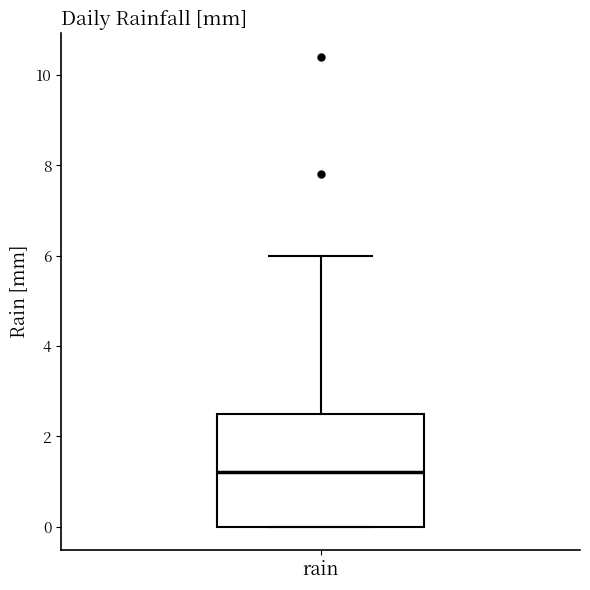

Read this box plot against the y-axis: the position of the median line, the range covered by the box, and the ends of both whiskers. The values are not printed on the chart, so give them approximately, as read against the axis.

median 1.2, box 0.0 to 2.6, whiskers 0.0 to 6.0